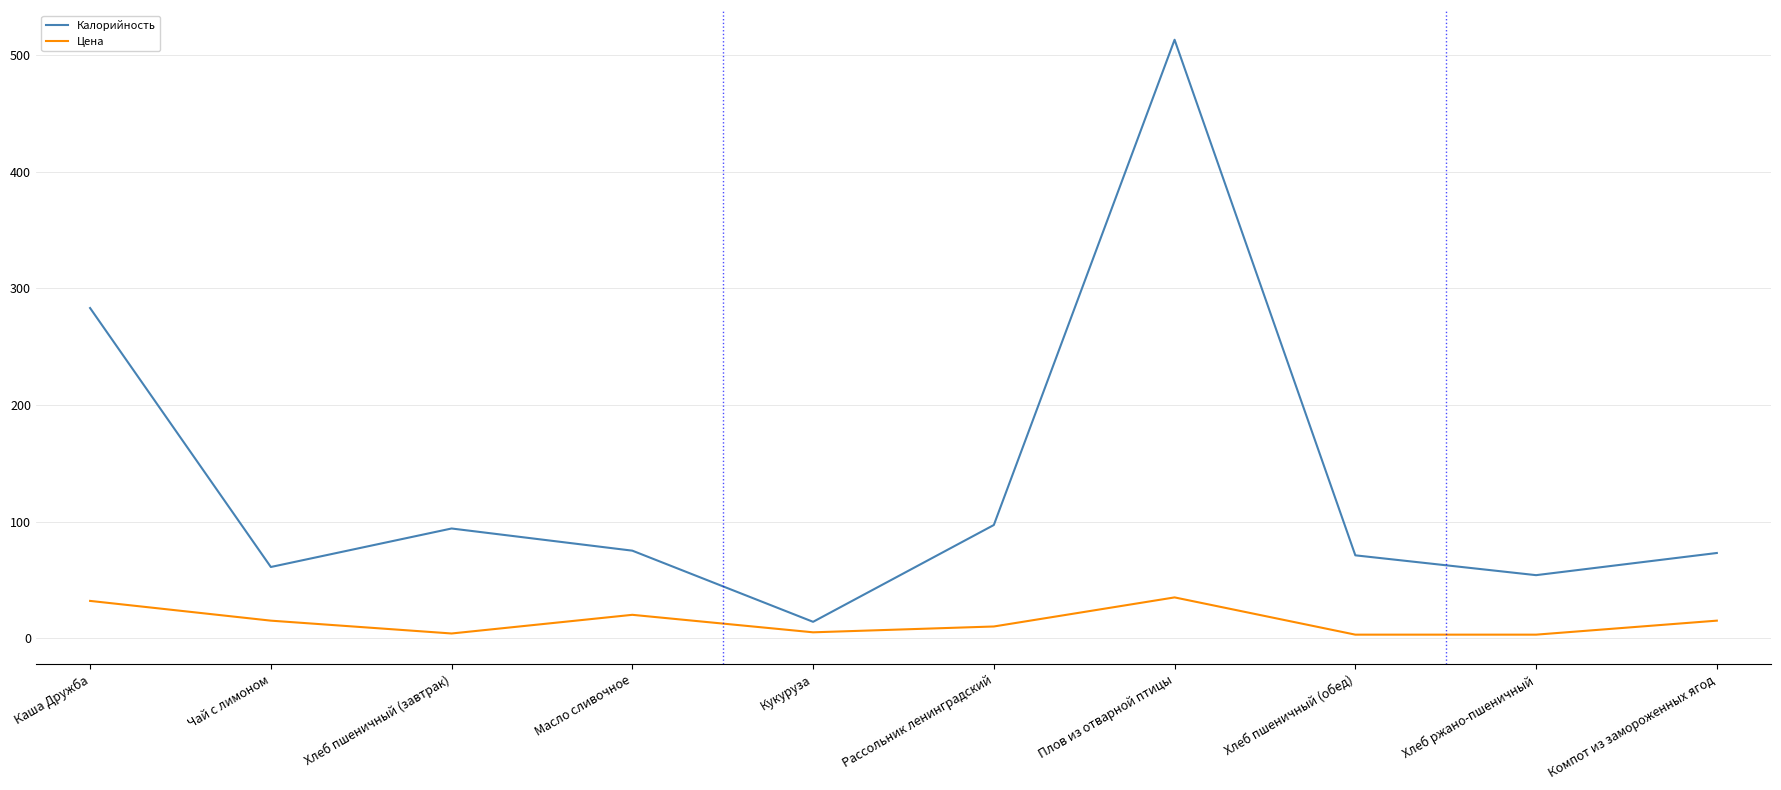

What value does the Калорийность series have at Плов из отварной птицы?

513.0